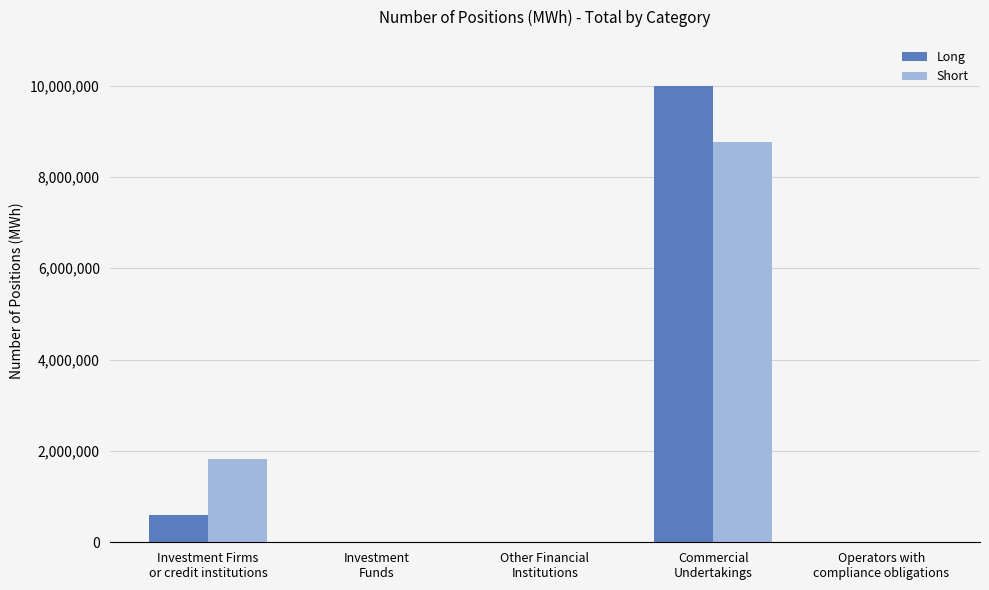

What is the sum of all Long values?

10581864